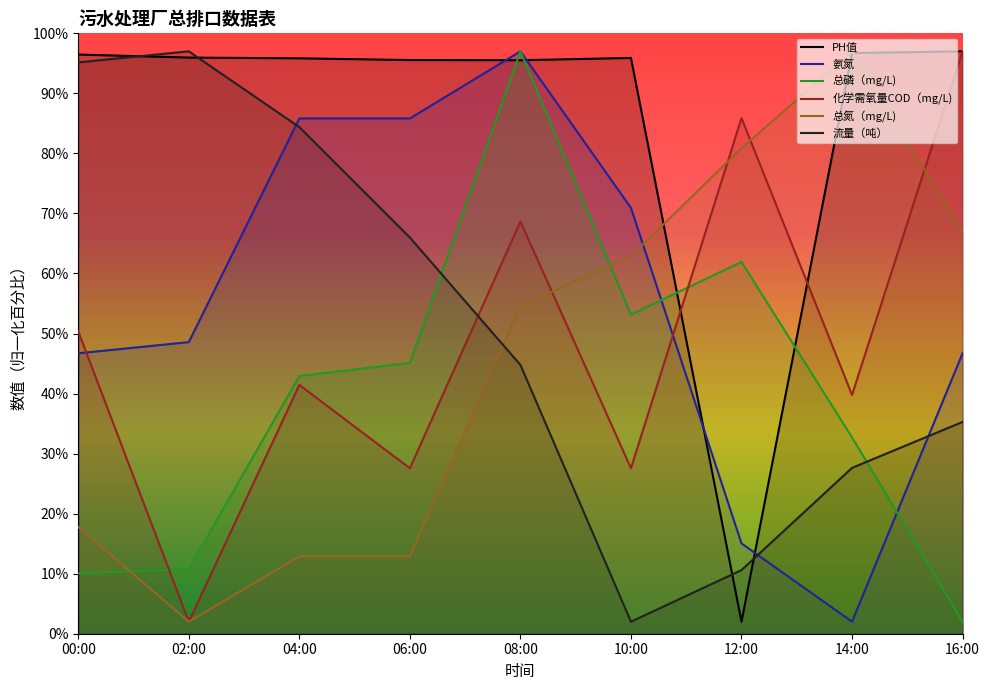

How many data points in 氨氮 are less than 48?

4